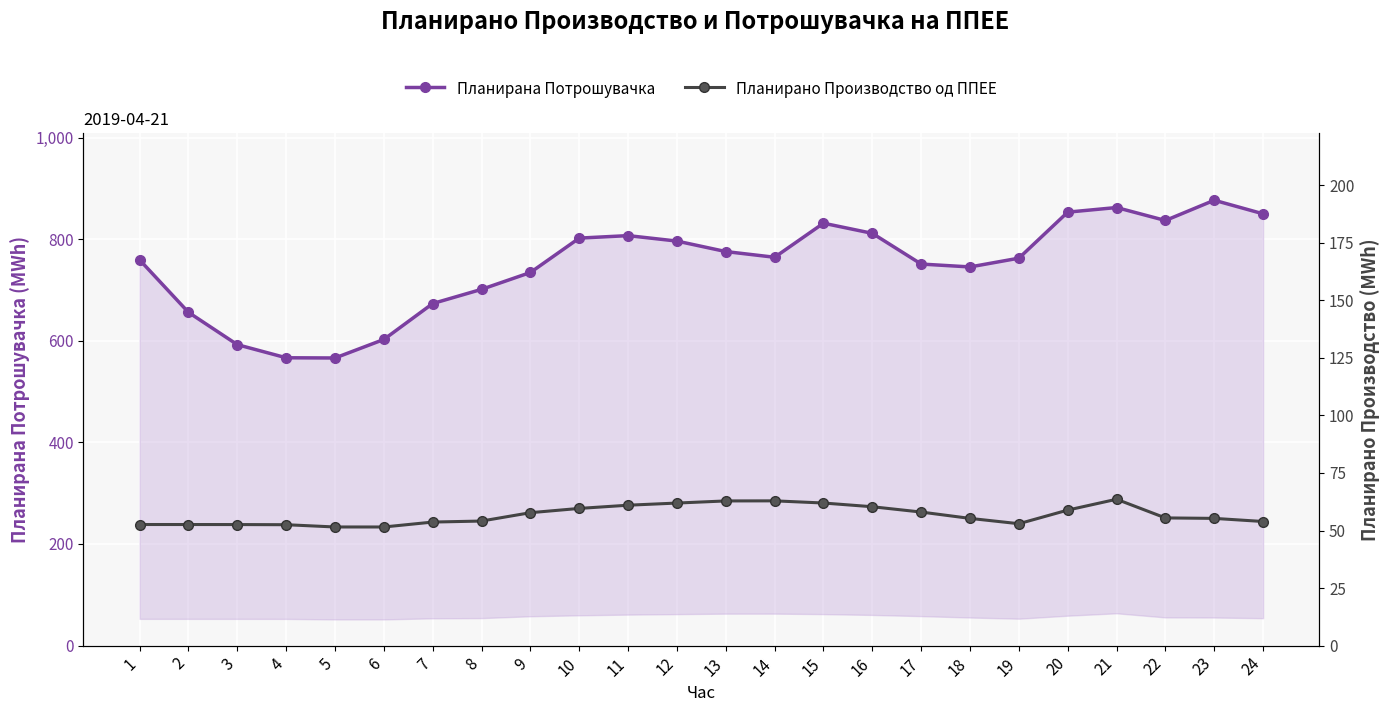

At which category does Планирана Потрошувачка reach its first local peak?

11